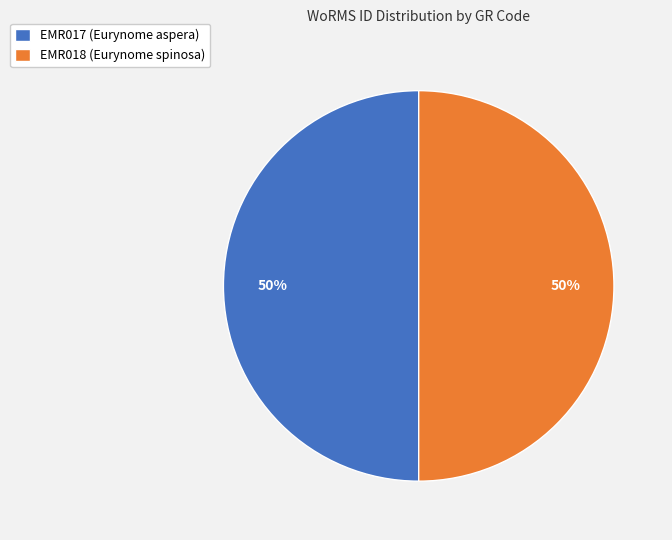

True or false: EMR017 (Eurynome aspera) accounts for 50% of the total.

True